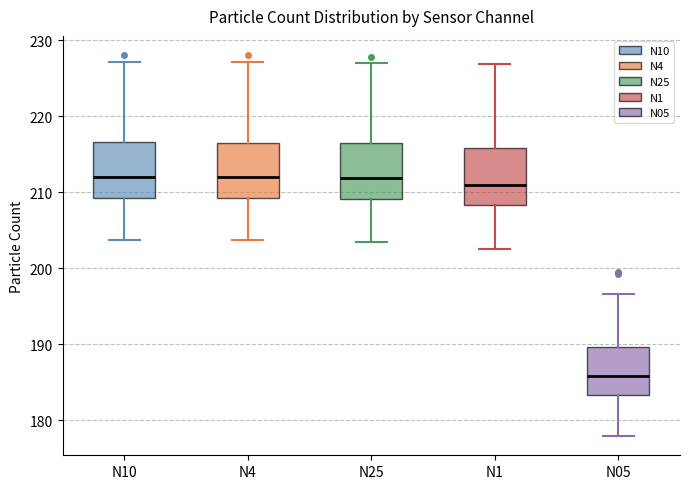

Reading left to right, transcribe this box plot: for each box, give where its median line is, the range the box spans, and where its two whiskers end, as read against the y-axis. The values are not printed on the chart, so give them approximately, as read against the axis.

N10: median 212, box 209 to 217, whiskers 204 to 227
N4: median 212, box 209 to 217, whiskers 204 to 227
N25: median 212, box 209 to 216, whiskers 203 to 227
N1: median 211, box 208 to 216, whiskers 203 to 227
N05: median 186, box 183 to 190, whiskers 178 to 197